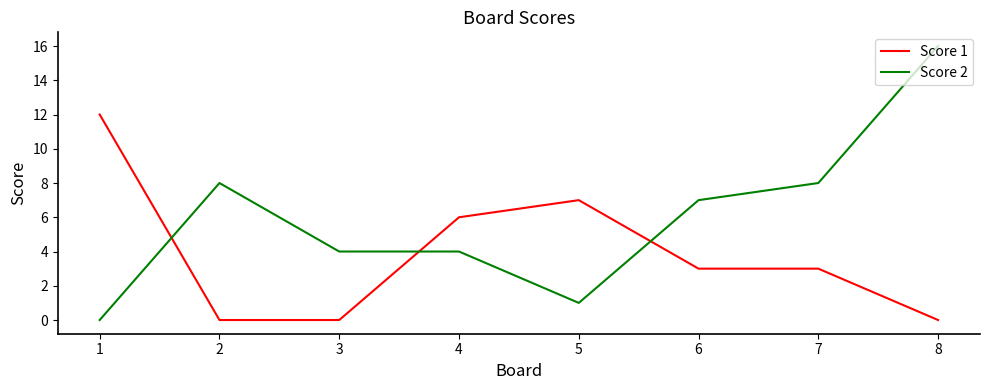

What are all the series names shown in the legend?

Score 1, Score 2